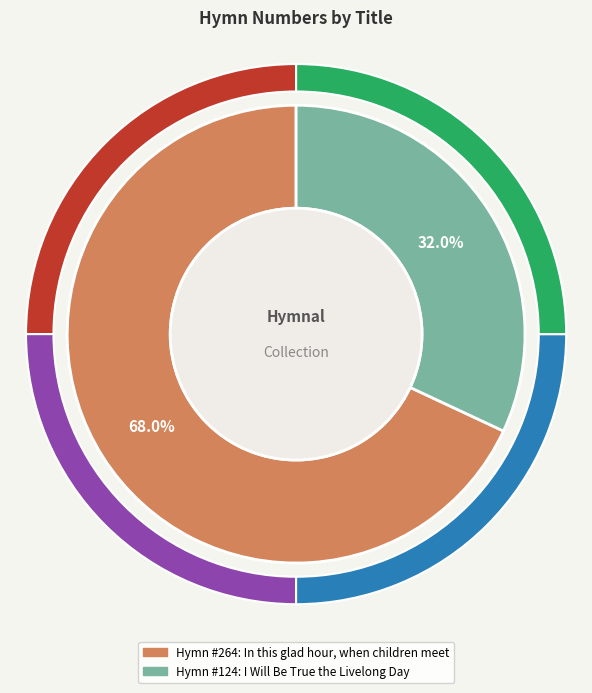

What is the total percentage of I Will Be True the Livelong Day and In this glad hour, when children meet?

100.0%